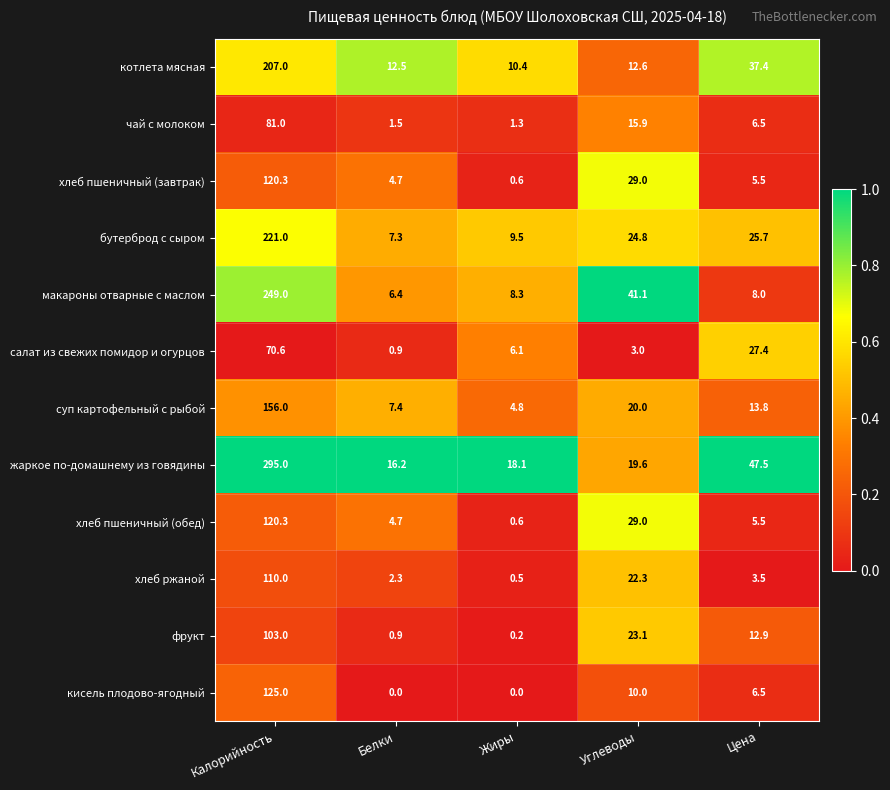

Between Калорийность and Цена, which series saw the biggest shift?

жаркое по-домашнему из говядины